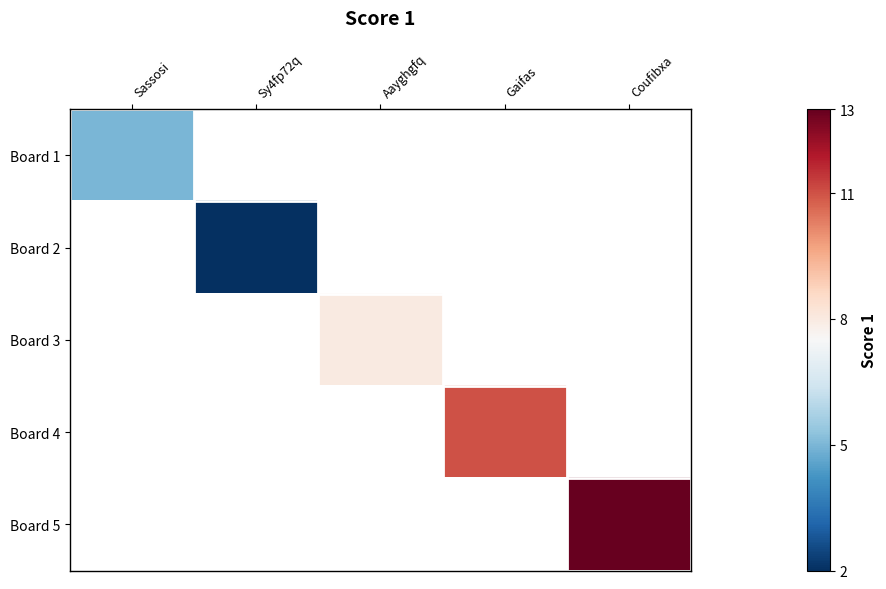

At how many categories does at least one series exceed 7?

3